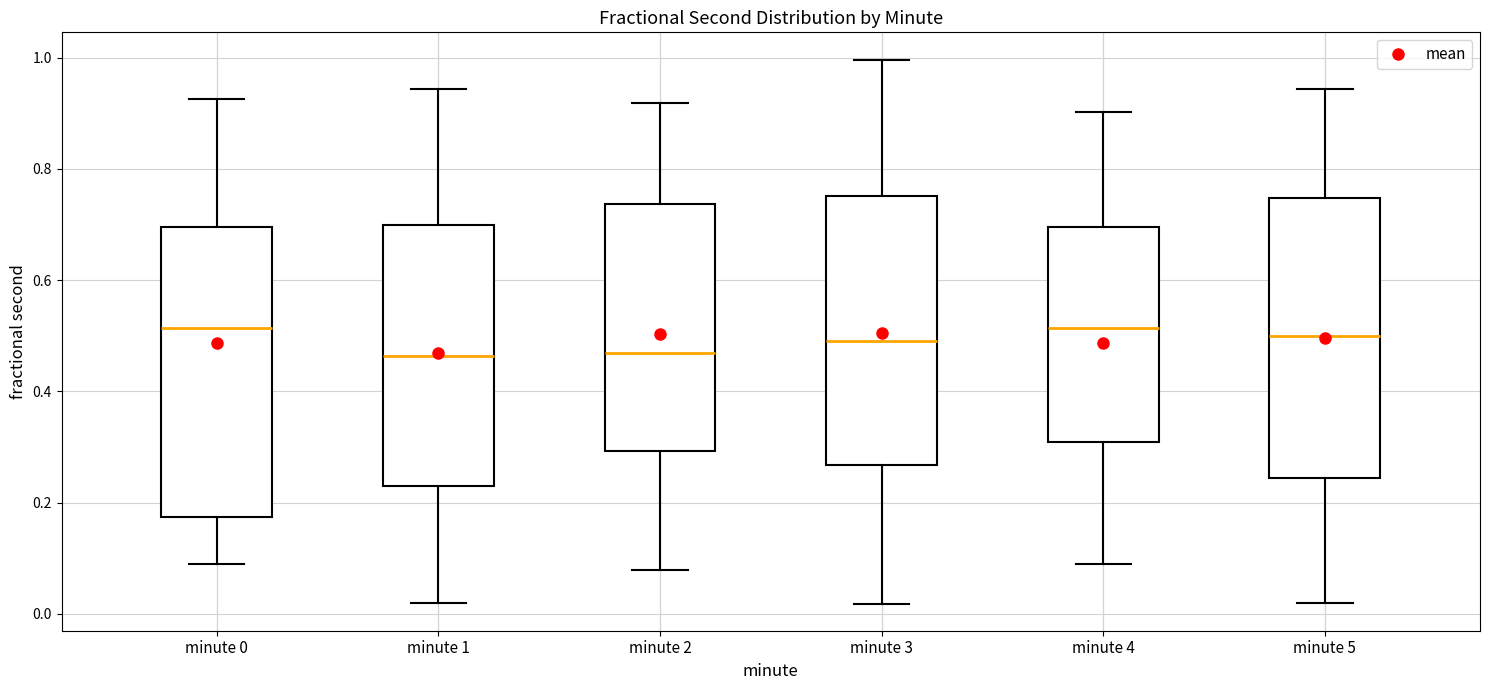

Where does the median line of the box for minute 2 sit on the y-axis? The values are not printed on the chart, so give them approximately, as read against the axis.

0.46